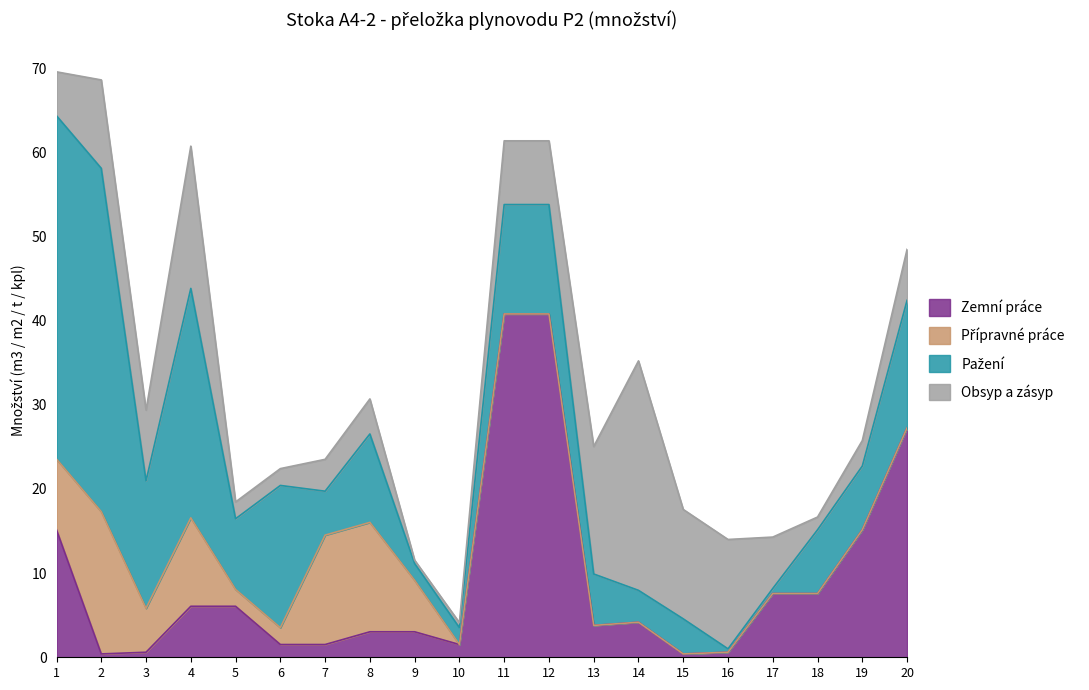

How many data points does each series have?

20